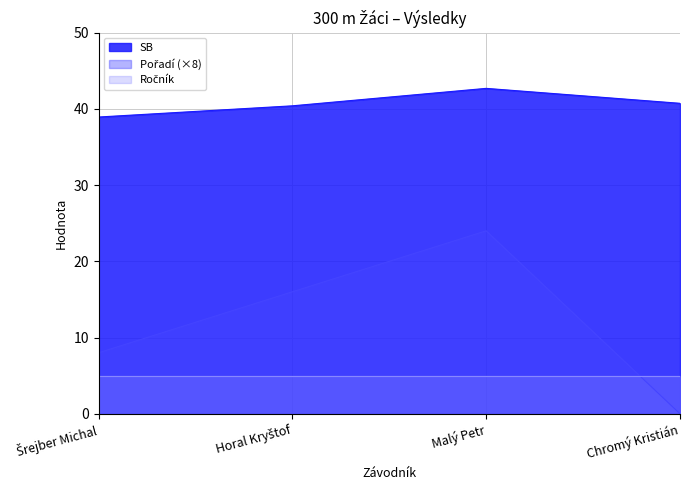

At which category is the sum across all series the highest?

Malý Petr